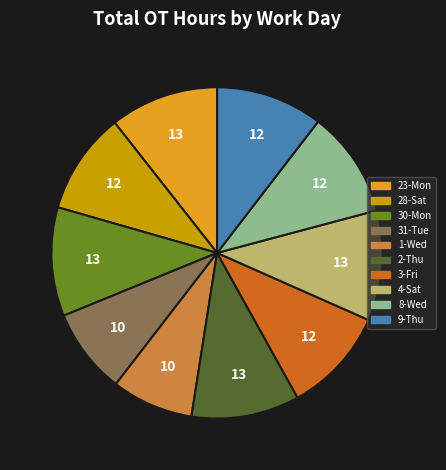

Does any single category account for the majority?

No